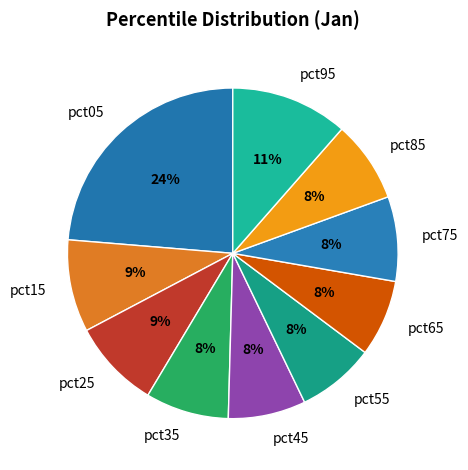

Combined, do pct75 and pct25 account for over 50%?

No